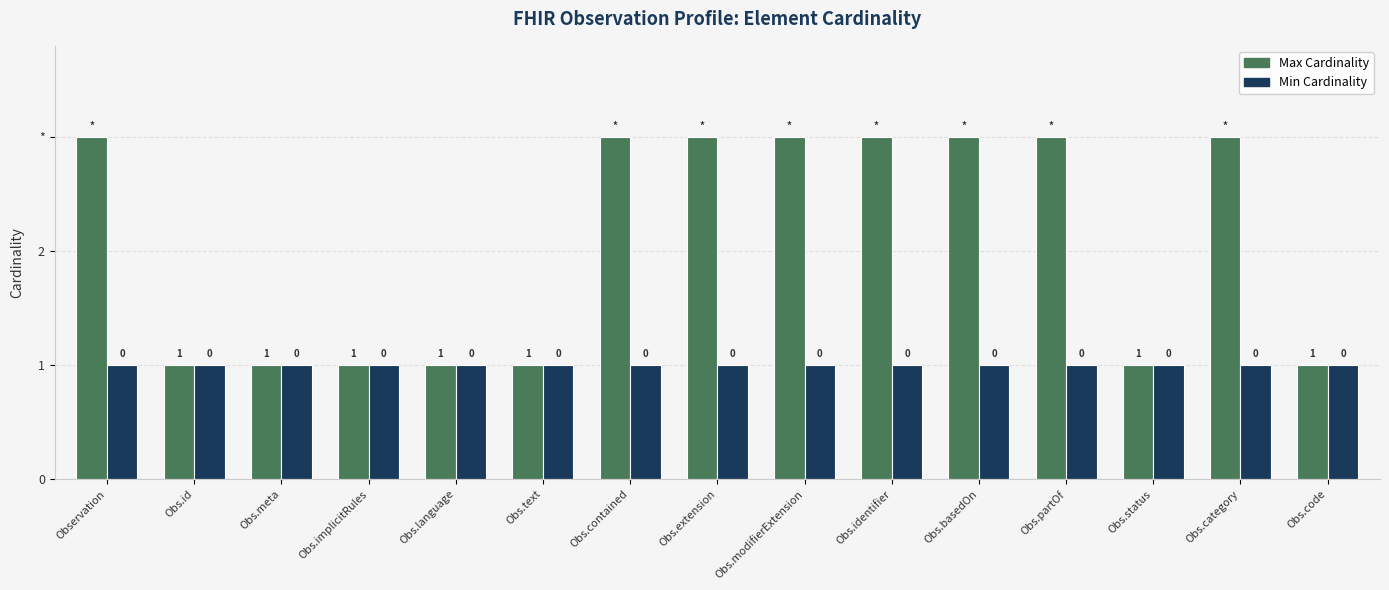

What is the maximum value shown in the chart?

3